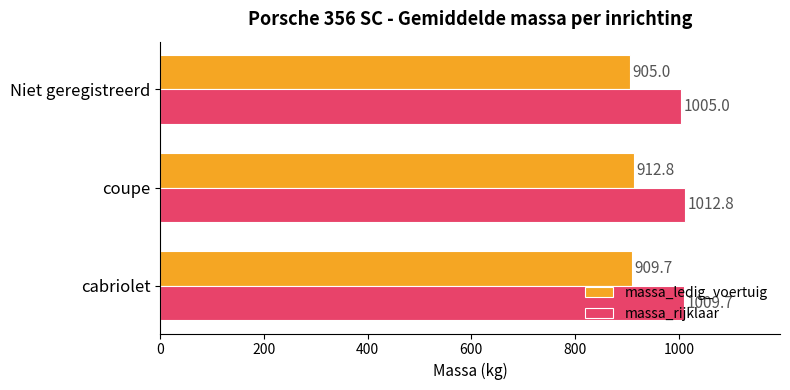

What is the spread (max minus min) of values at Niet geregistreerd?

100.0